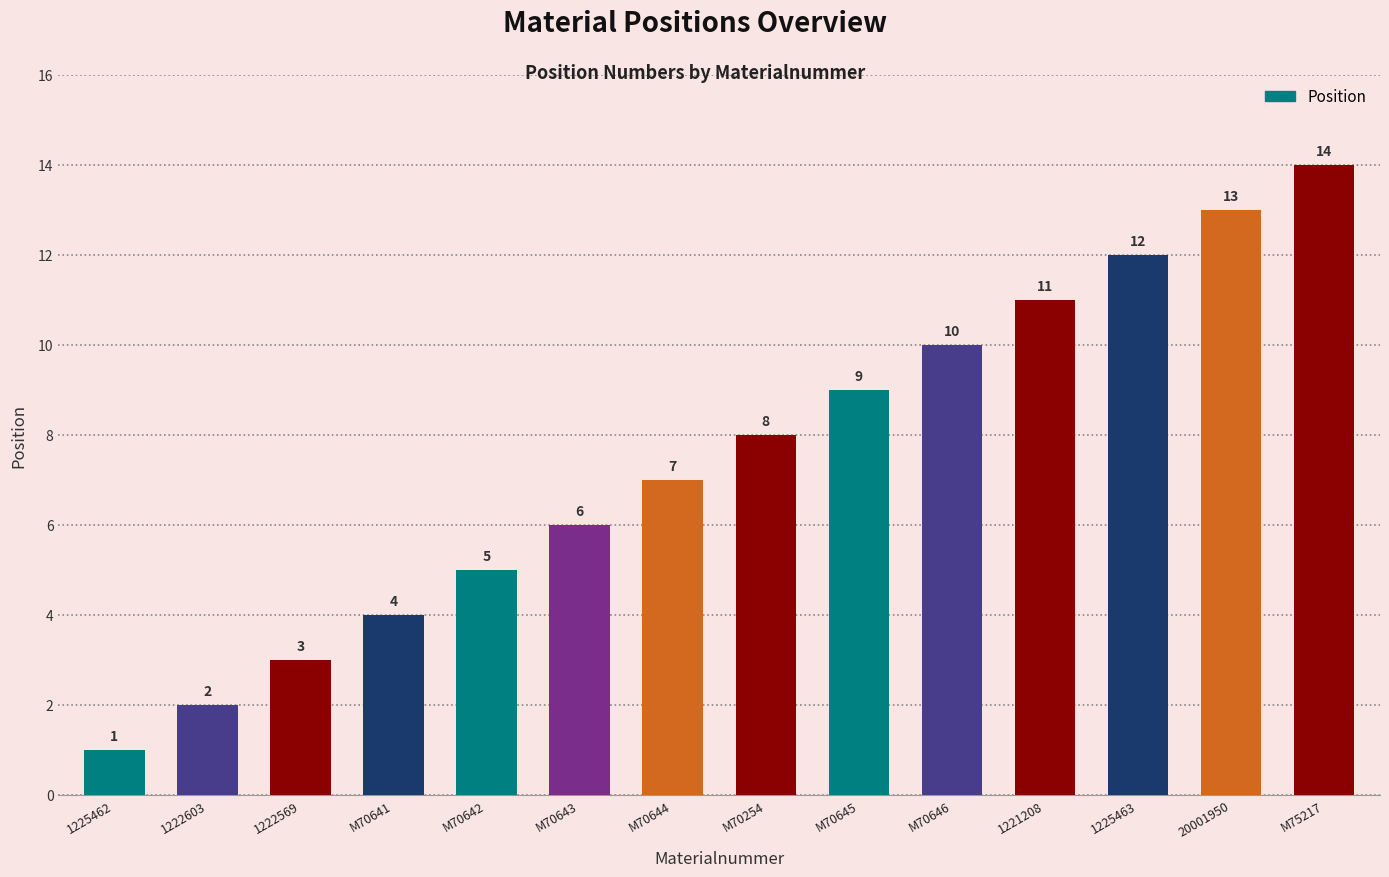

What is the average value?

8